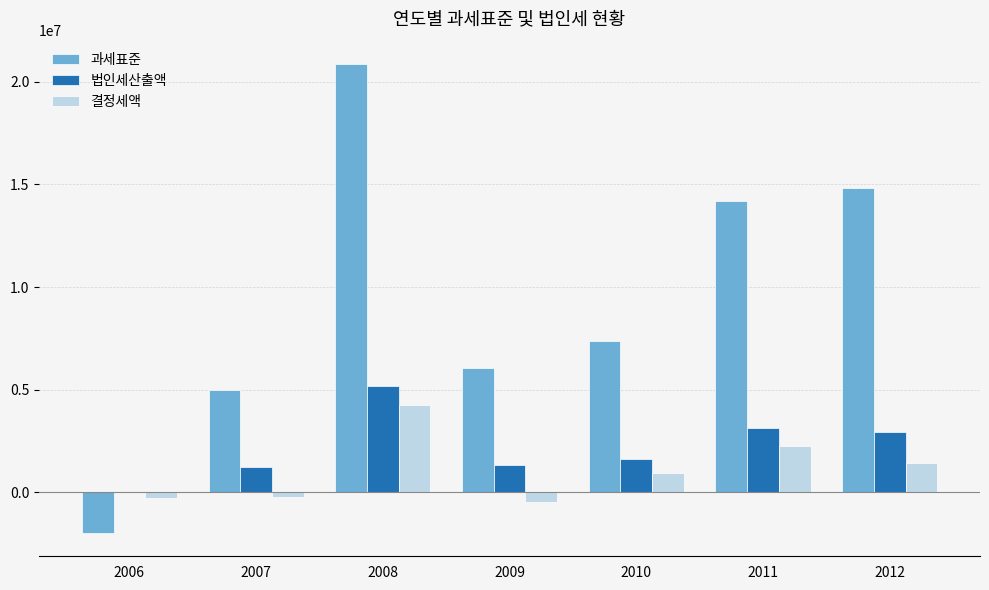

Which series has the widest spread of values?

과세표준